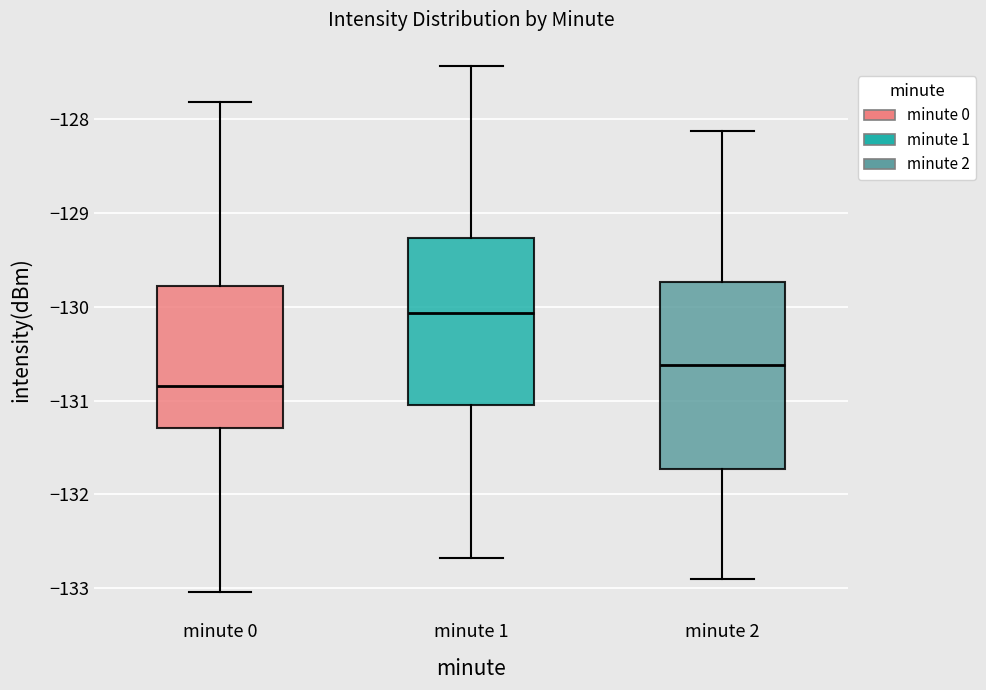

Comparing the boxes themselves (not the whiskers), which one is the tallest?

minute 2